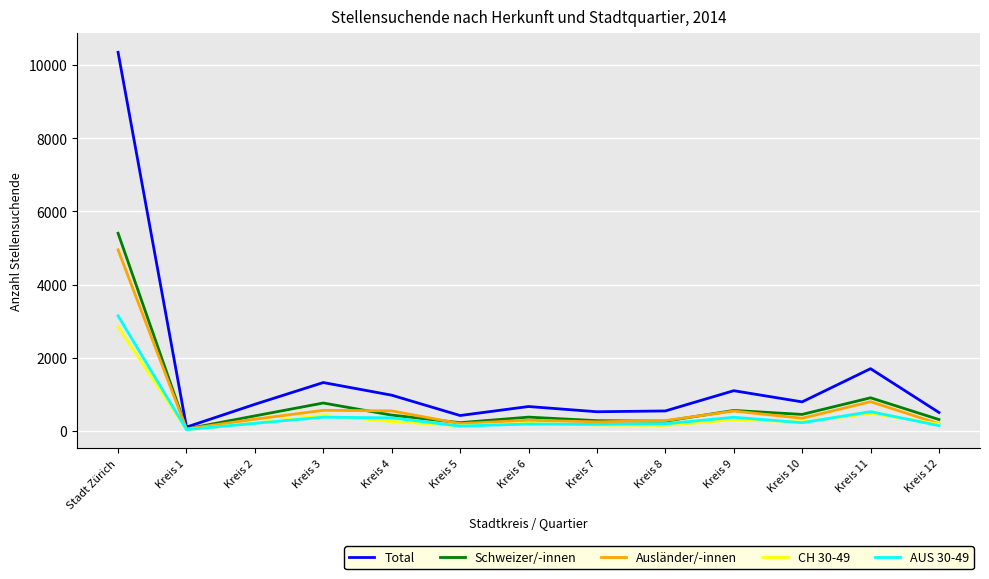

What is the greatest value displayed?

10354